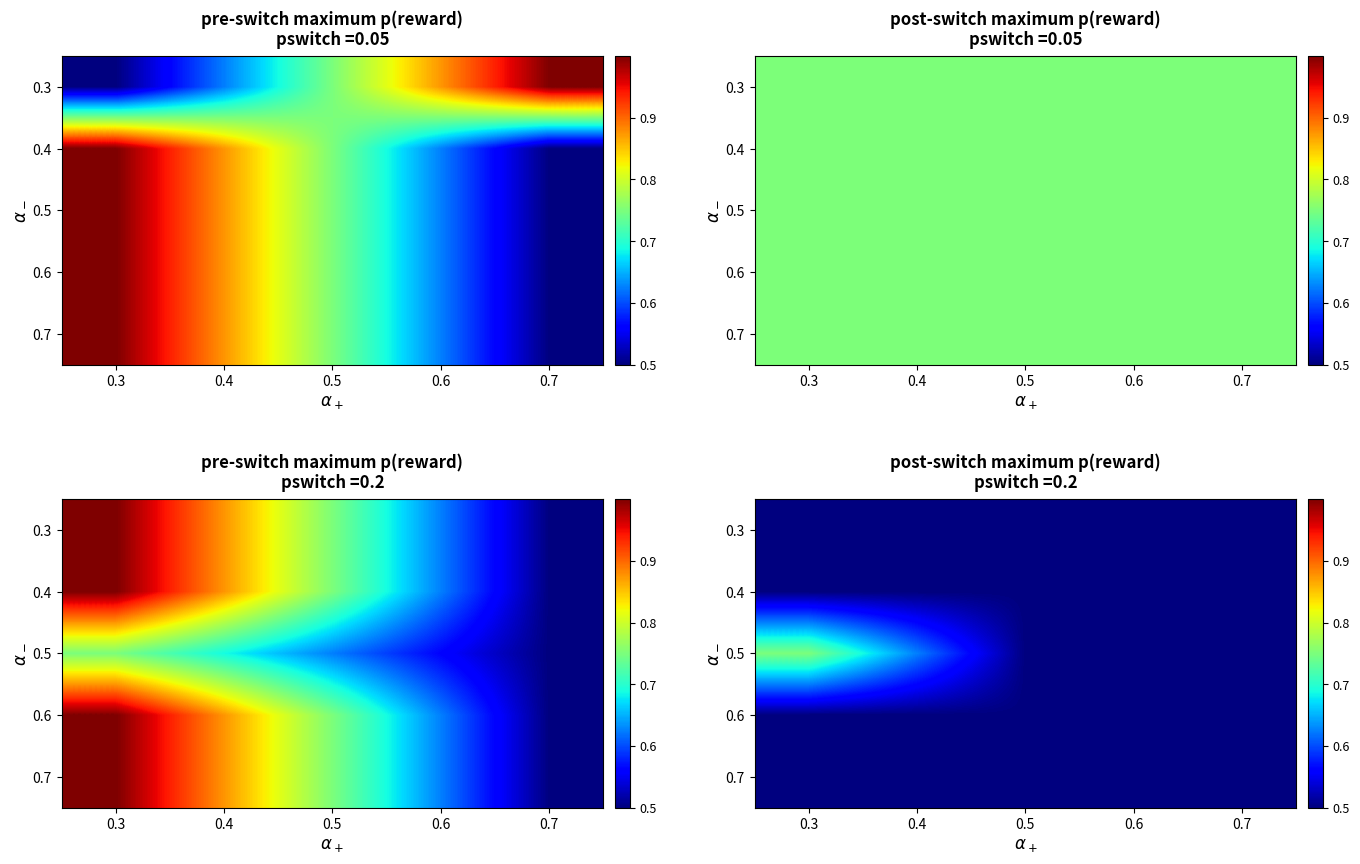

At which category is the sum across all series the highest?

0.3